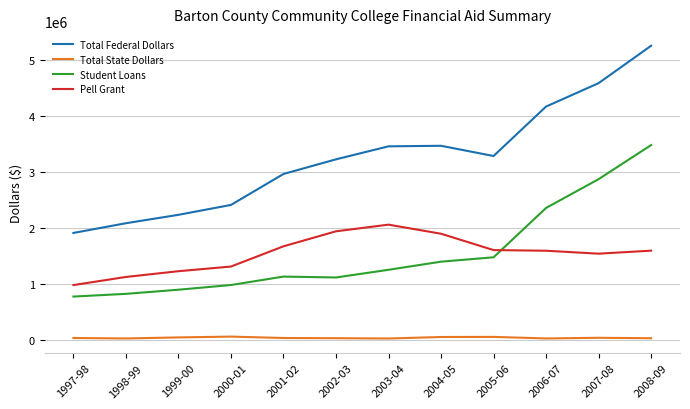

Which series has the largest range (max minus min)?

Total Federal Dollars